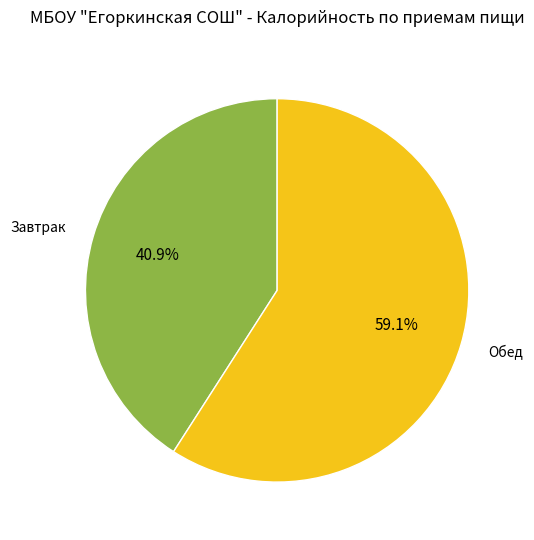

Combined, do Завтрак and Обед account for over 50%?

Yes